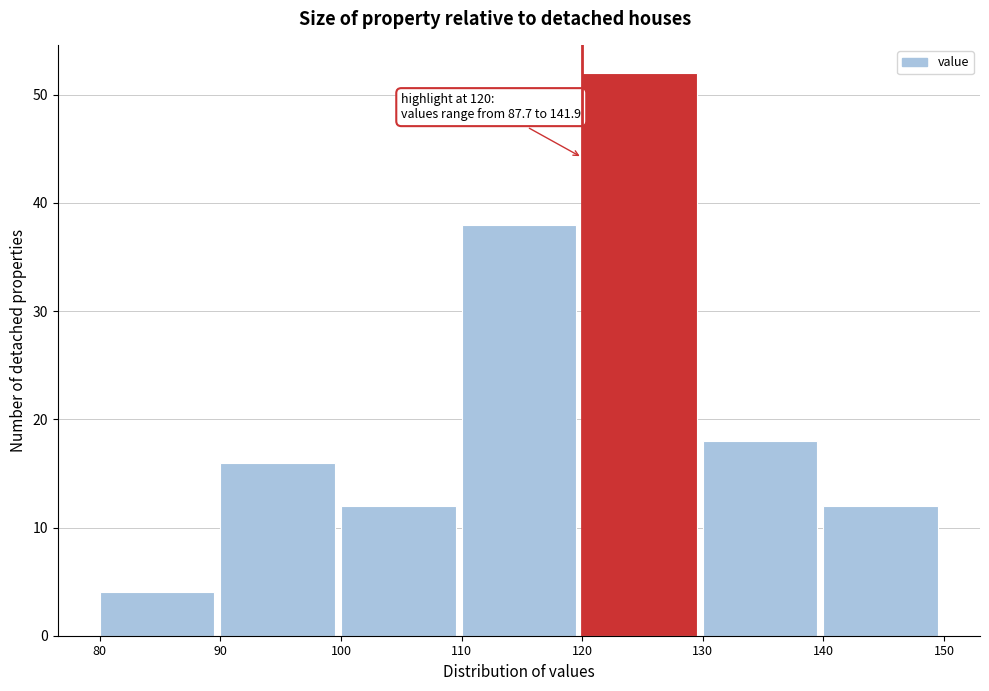

Over which range of the x-axis is the bar tallest?

120 to 130